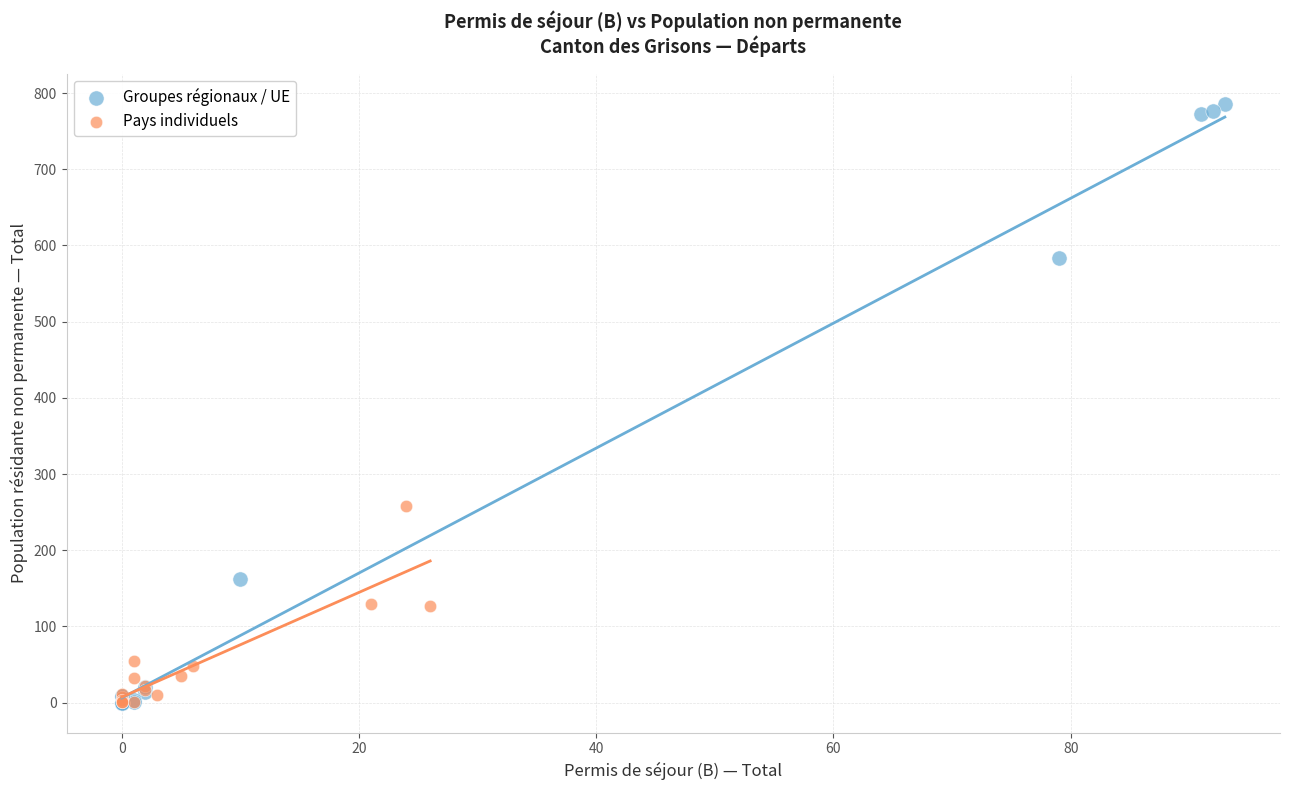

What are all the series names shown in the legend?

Groupes régionaux / UE, Pays individuels